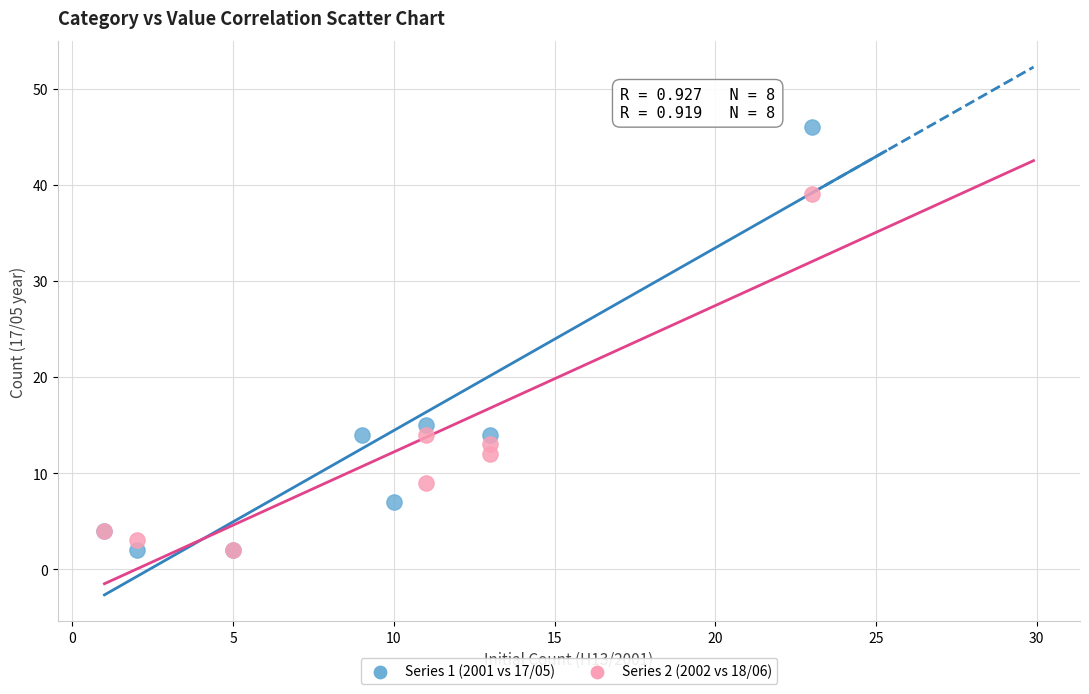

Which series reaches the maximum Y coordinate?

Series 1 (2001 vs 17/05)